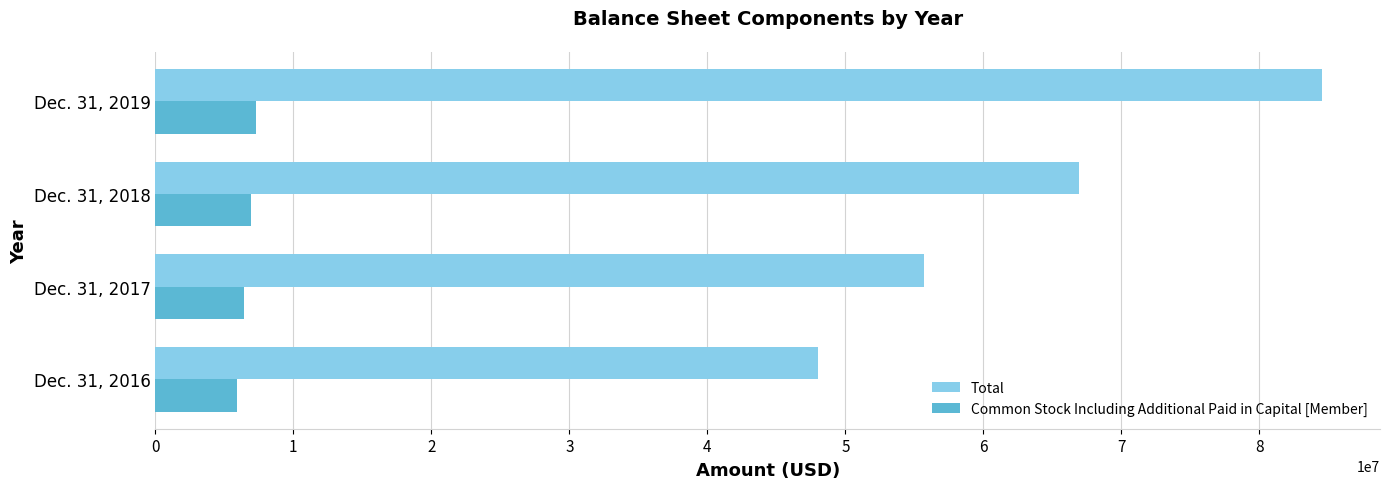

The value of Total at Dec. 31, 2017 is 55700000. True or false?

True